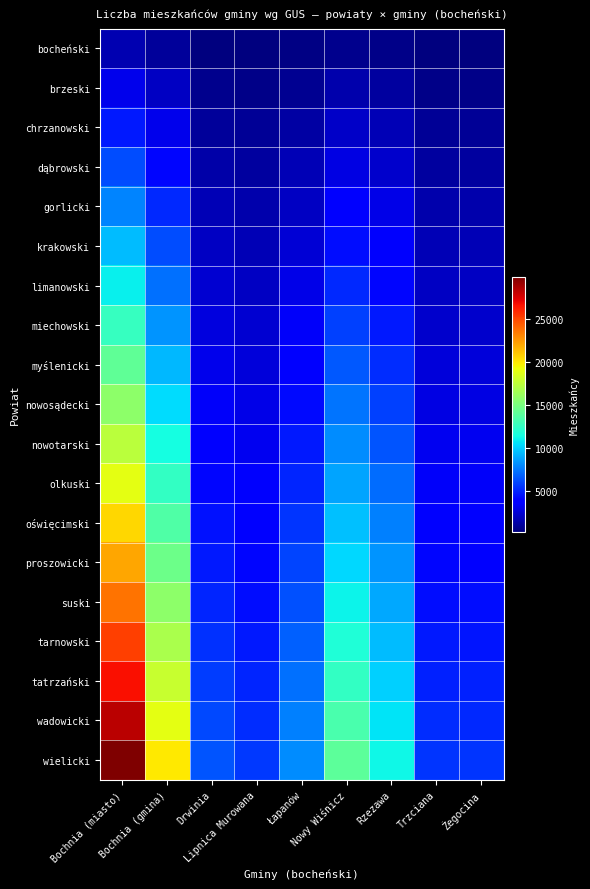

Rank the series by their maximum value, from lowest to highest.

bocheński, brzeski, chrzanowski, dąbrowski, gorlicki, krakowski, limanowski, miechowski, myślenicki, nowosądecki, nowotarski, olkuski, oświęcimski, proszowicki, suski, tarnowski, tatrzański, wadowicki, wielicki